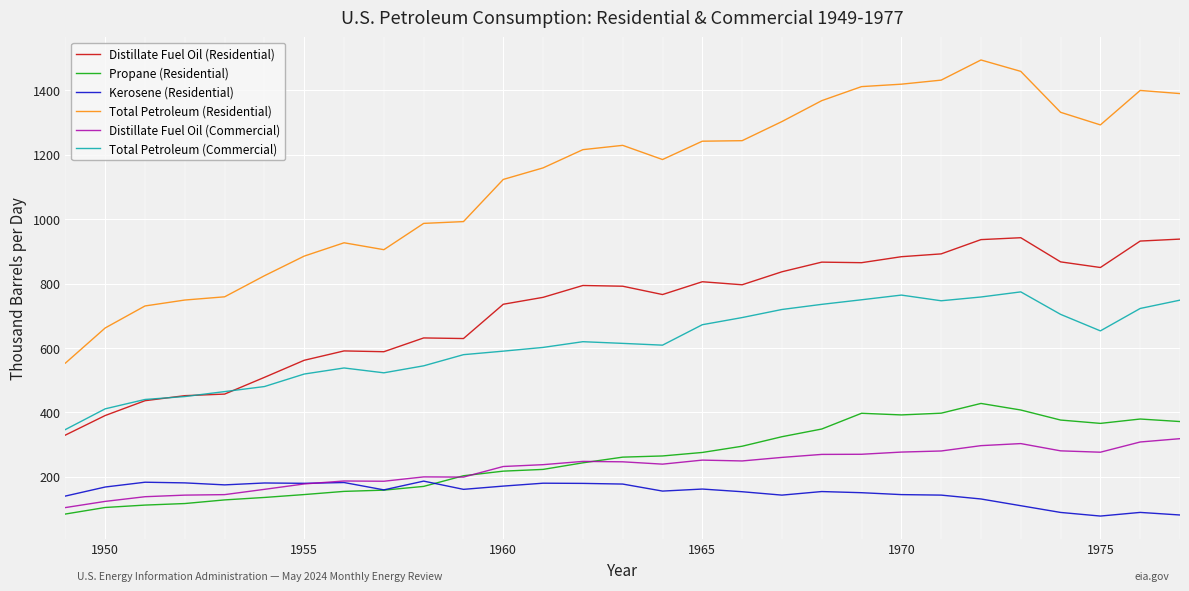

Rank the series by their maximum value, from lowest to highest.

Kerosene (Residential), Distillate Fuel Oil (Commercial), Propane (Residential), Total Petroleum (Commercial), Distillate Fuel Oil (Residential), Total Petroleum (Residential)